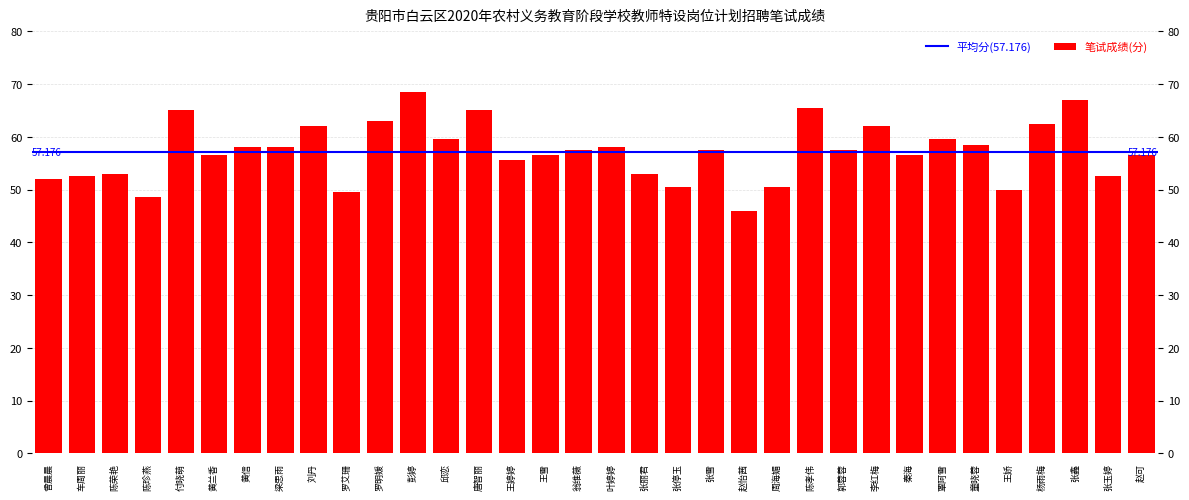

The value at 曾晨晨 is 23.1. True or false?

False